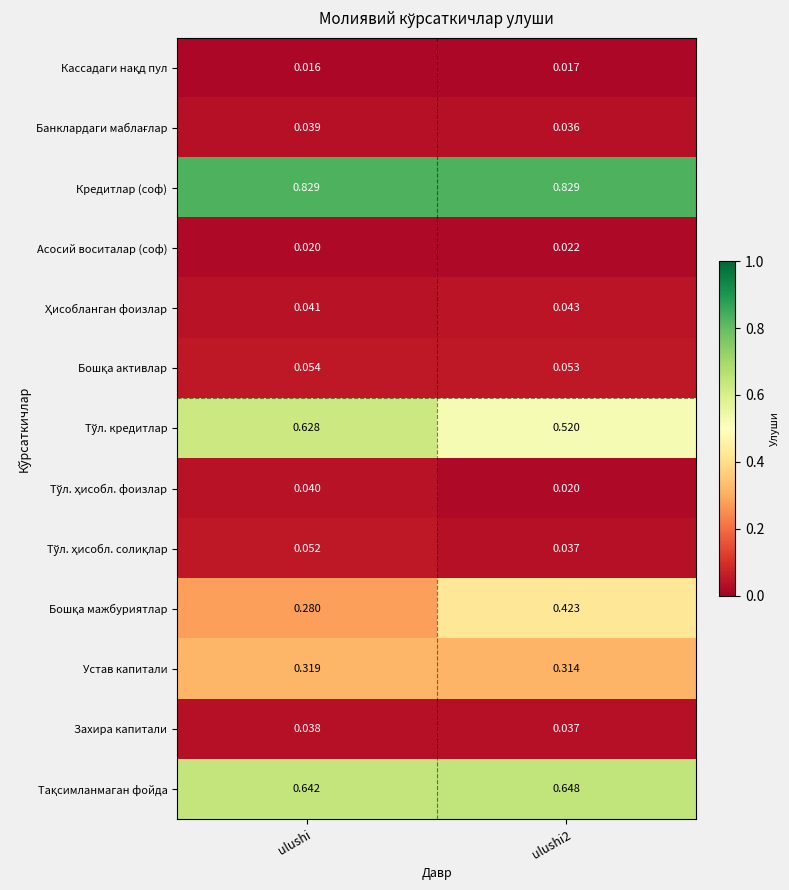

At which category is the sum across all series the highest?

ulushi2